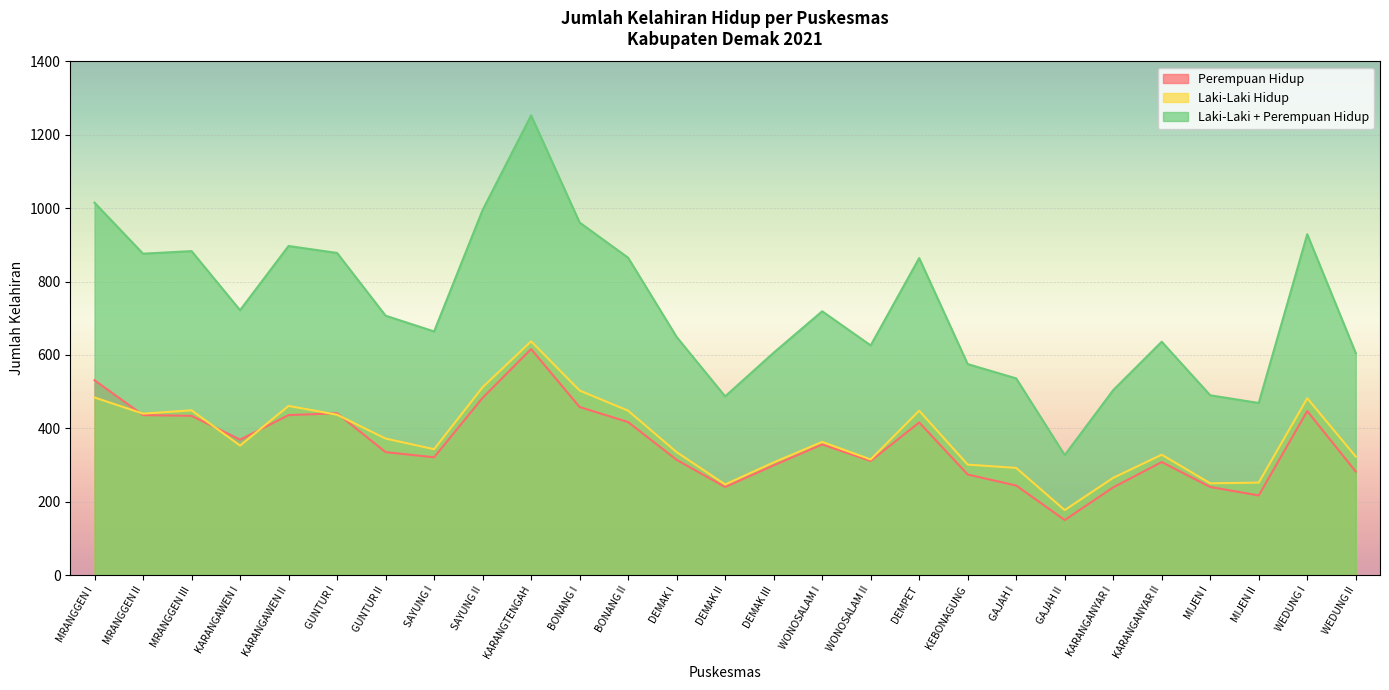

How many data points in Laki-Laki + Perempuan Hidup are above 707?

13